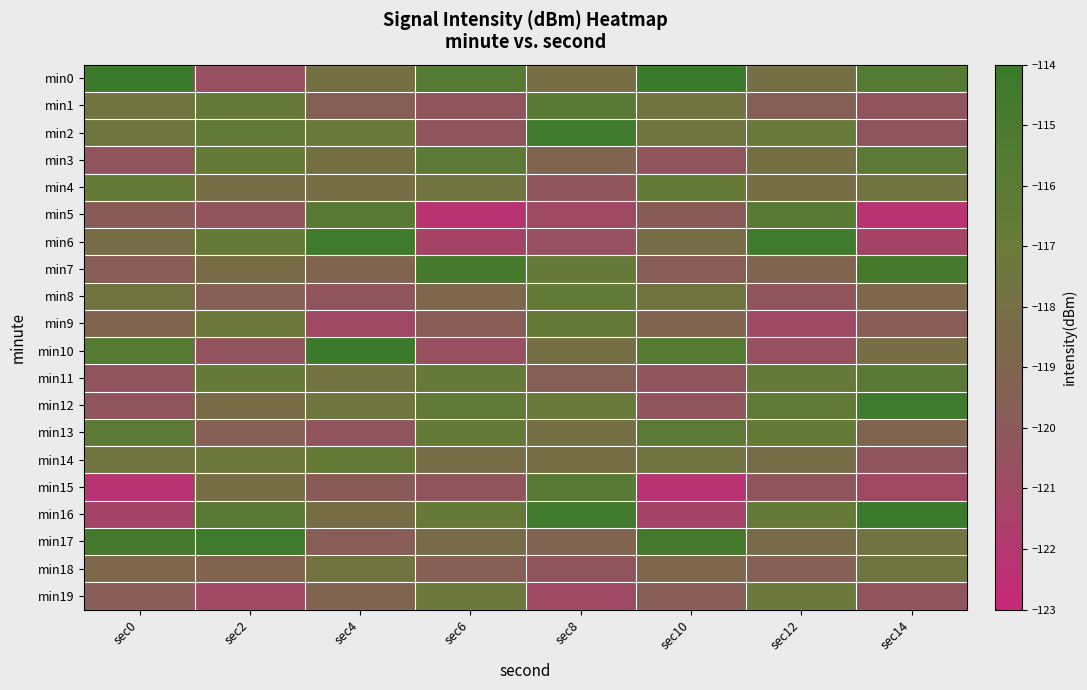

Between sec6 and sec8, which is larger?

sec6